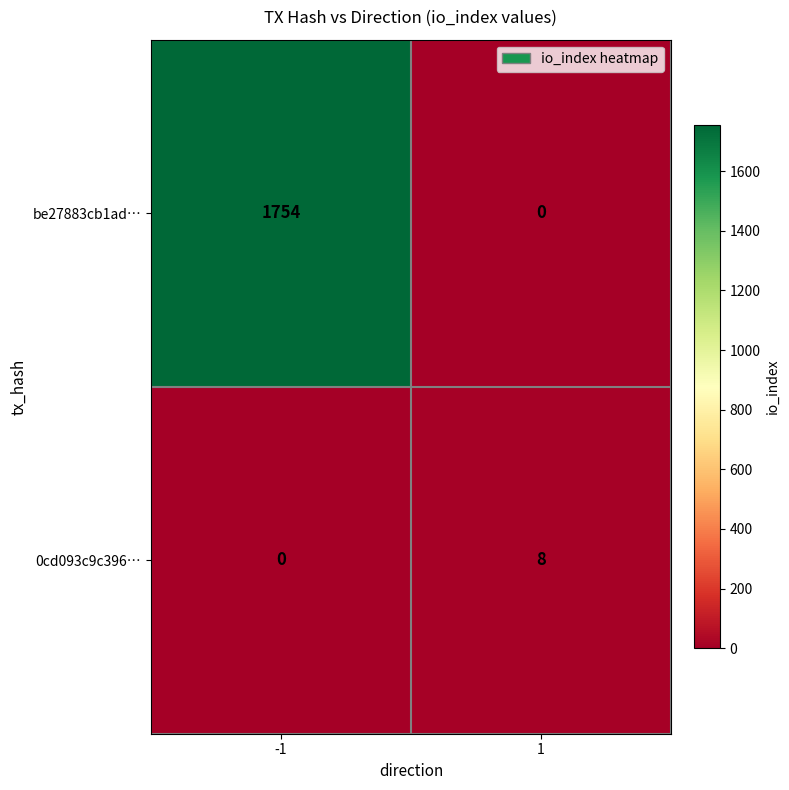

Is it true that be27883cb1ad… equals 0 at 1?

True